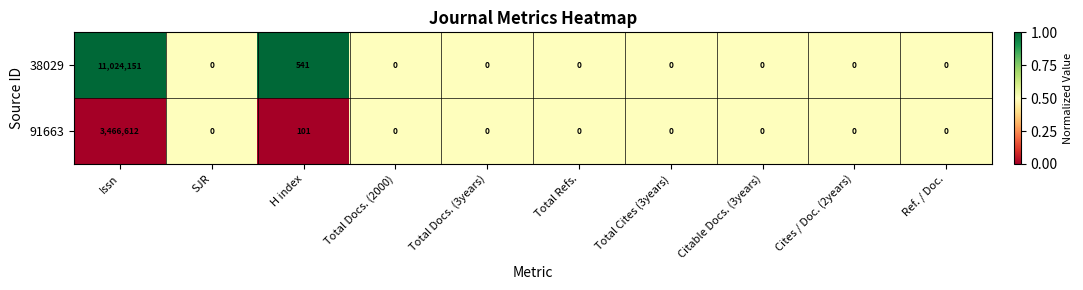

At which category does the chart reach its peak across all series?

Issn